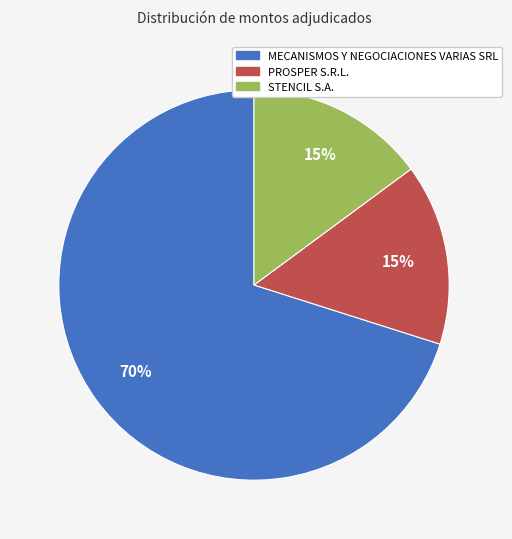

The PROSPER S.R.L. slice represents 5% of the pie. True or false?

False